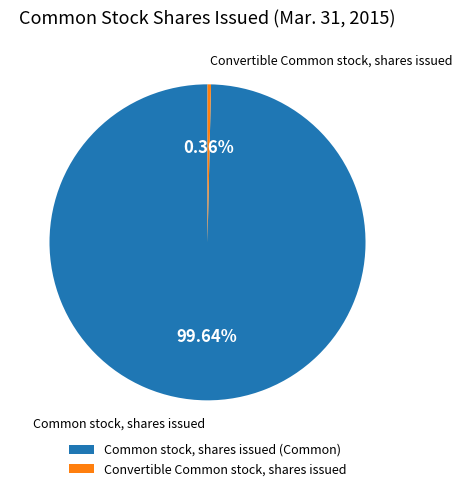

Count the number of slices in the pie.

2